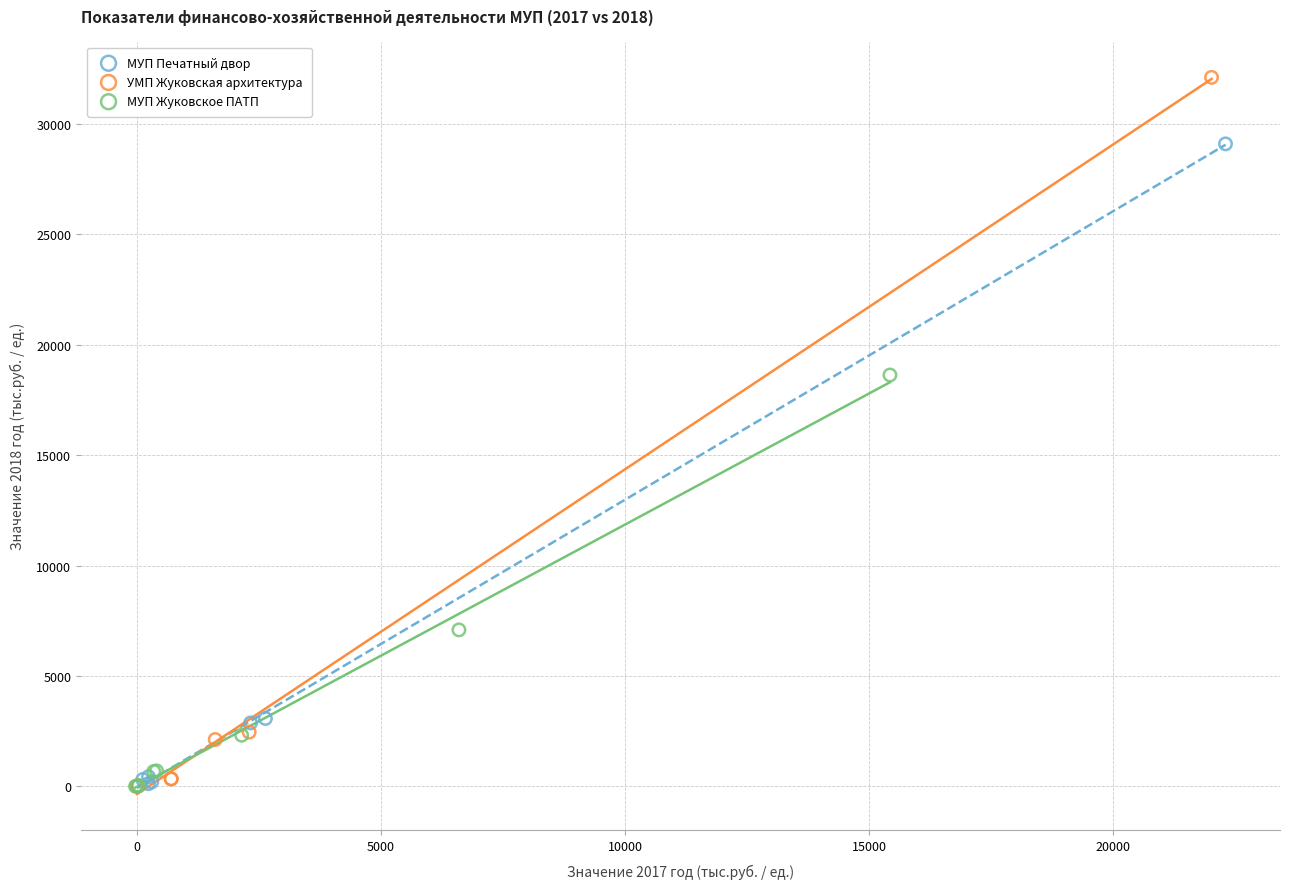

Which series contains the highest Y value?

УМП Жуковская архитектура